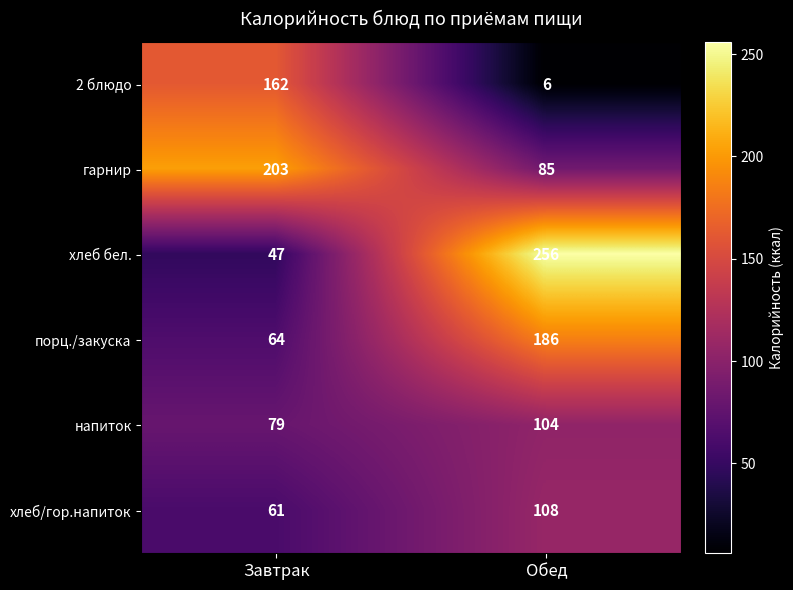

How many series are shown in this chart?

6